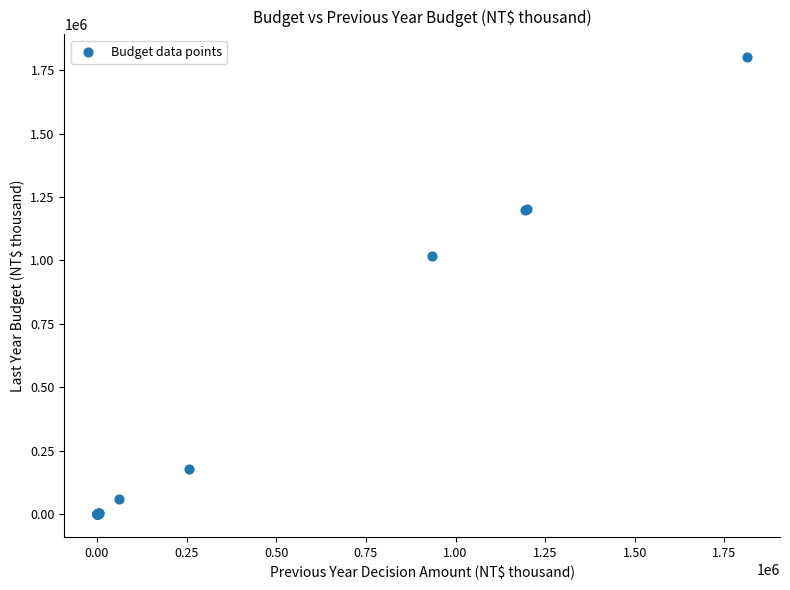

What Y value in the scatter plot is closest to 900435?

1017190